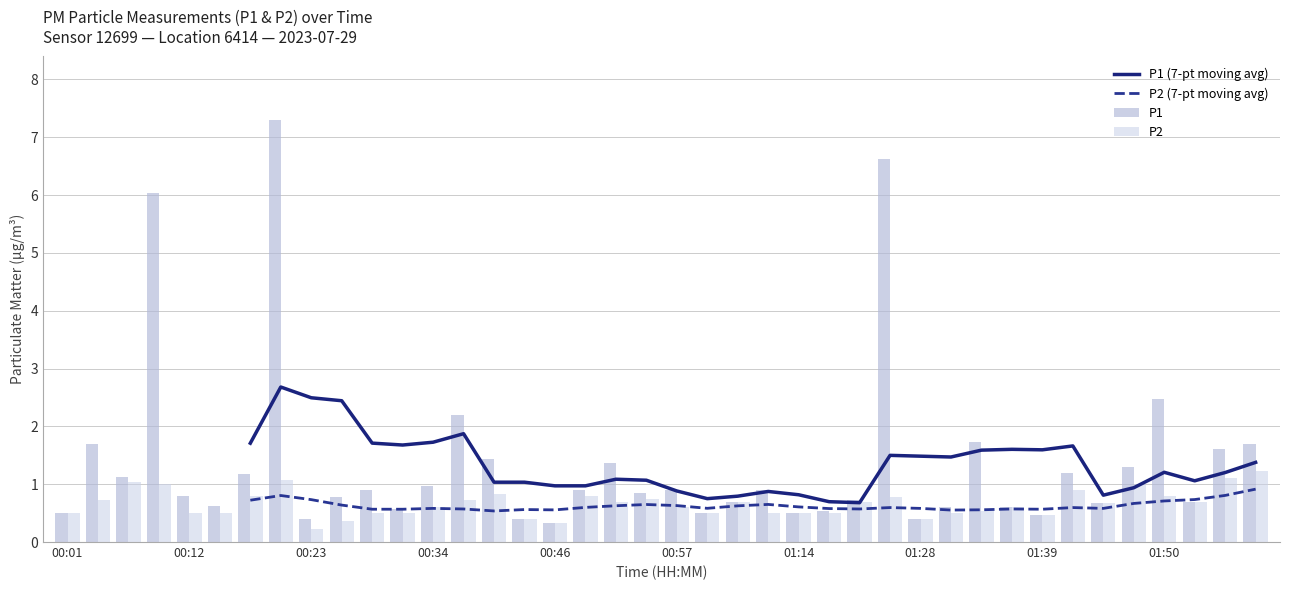

Which category has the lowest value in the P2 series?

00:23